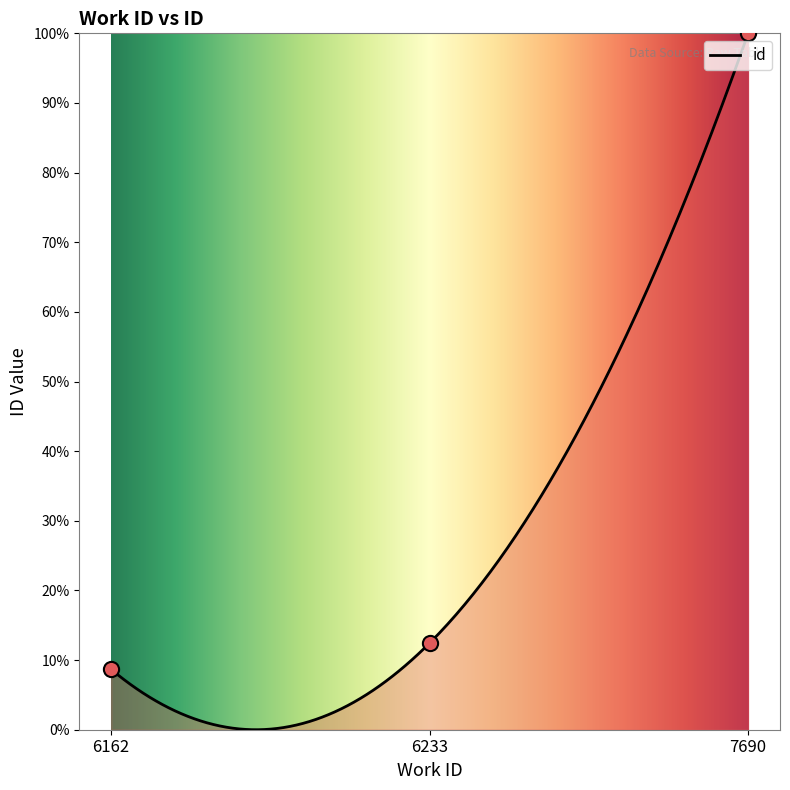

Between 6233 and 6162, which is larger?

6233